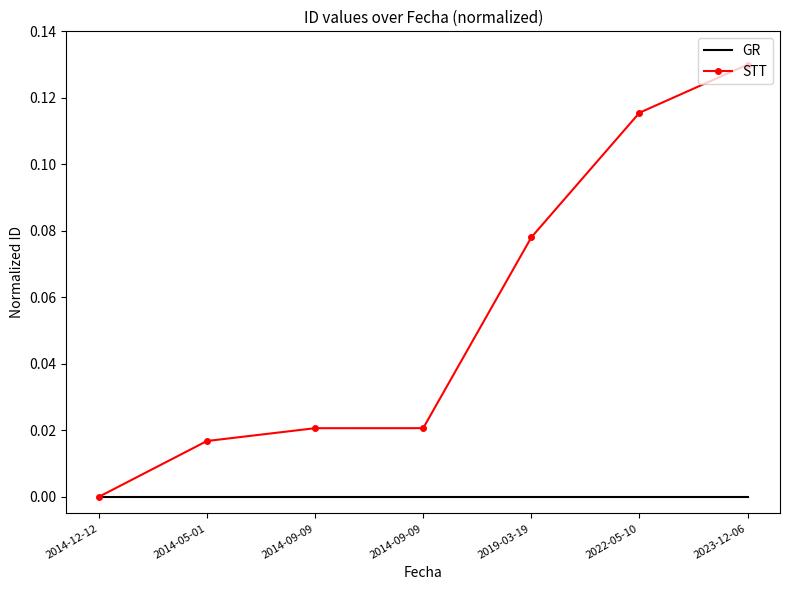

What are all the series names shown in the legend?

GR, STT